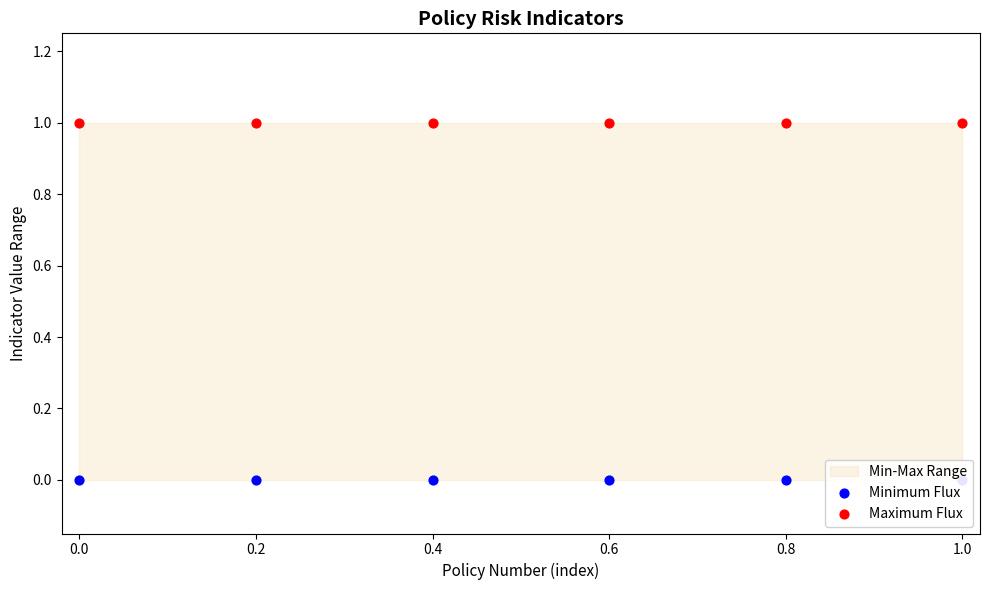

Which series has the largest total across all categories?

Maximum Flux